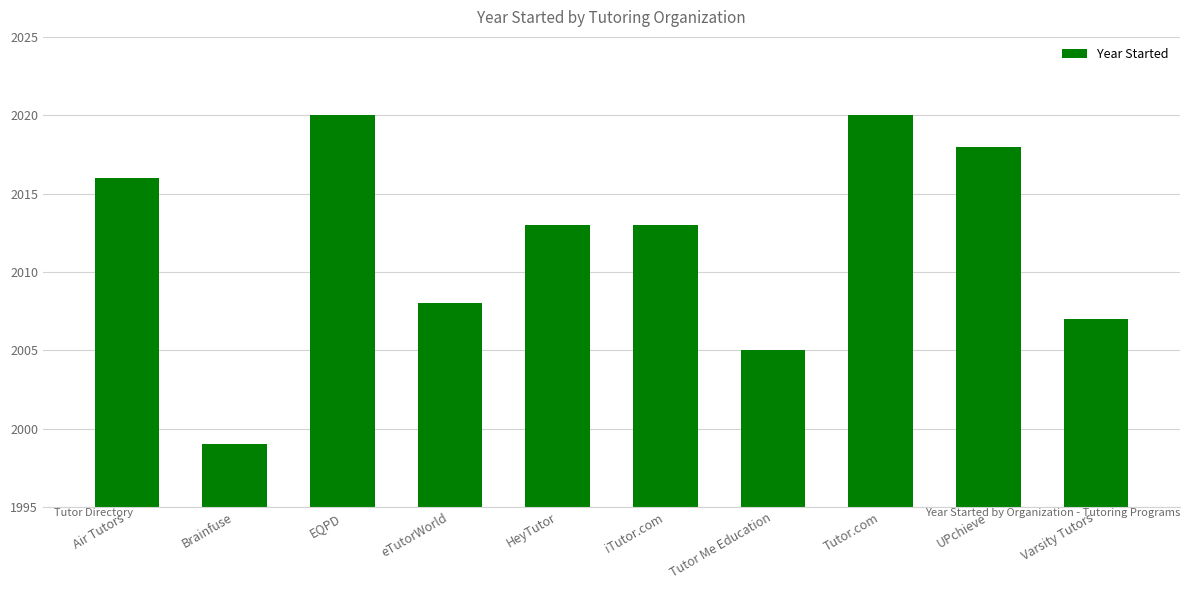

What is the smallest value displayed?

1999